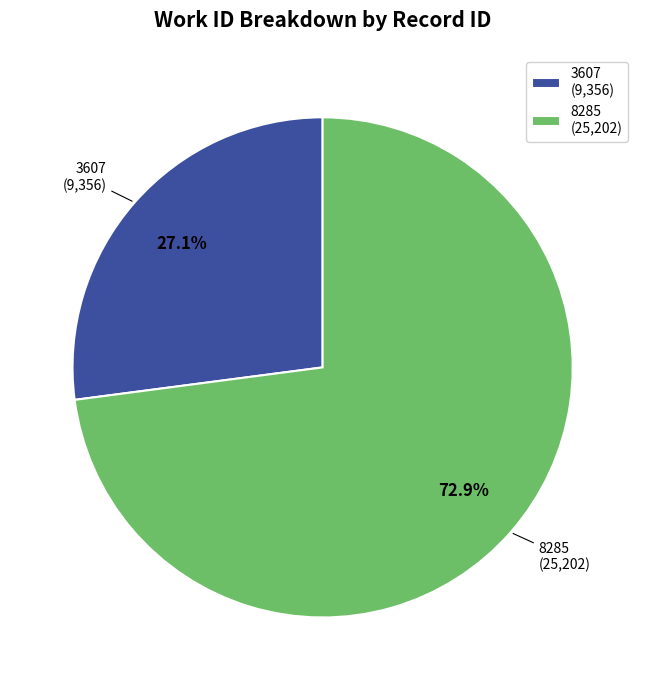

True or false: 8285 accounts for 61% of the total.

False